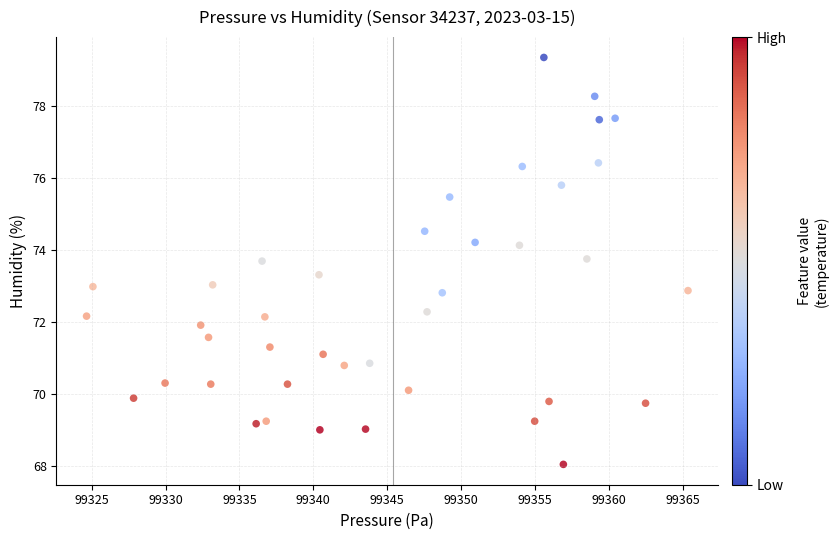

What is the range of X values (max minus min)?

40.7